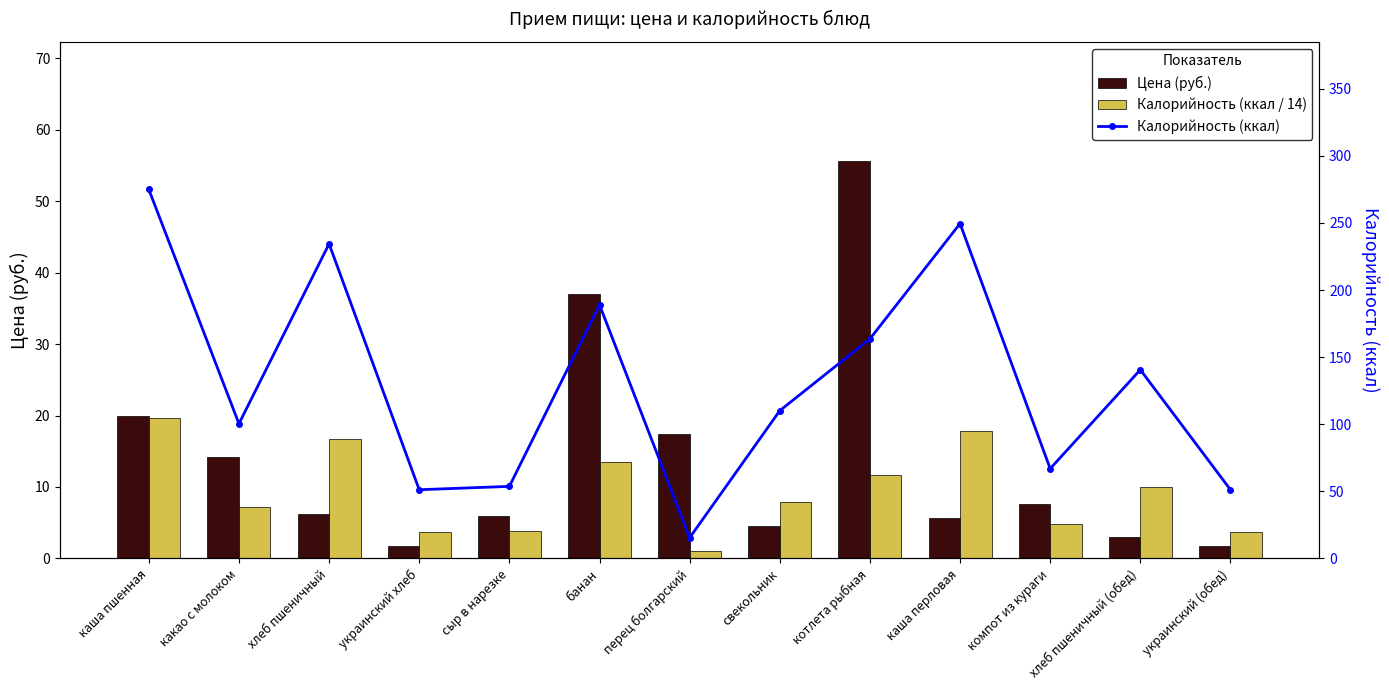

Which category has the lowest value in the Калорийность (ккал) series?

перец болгарский